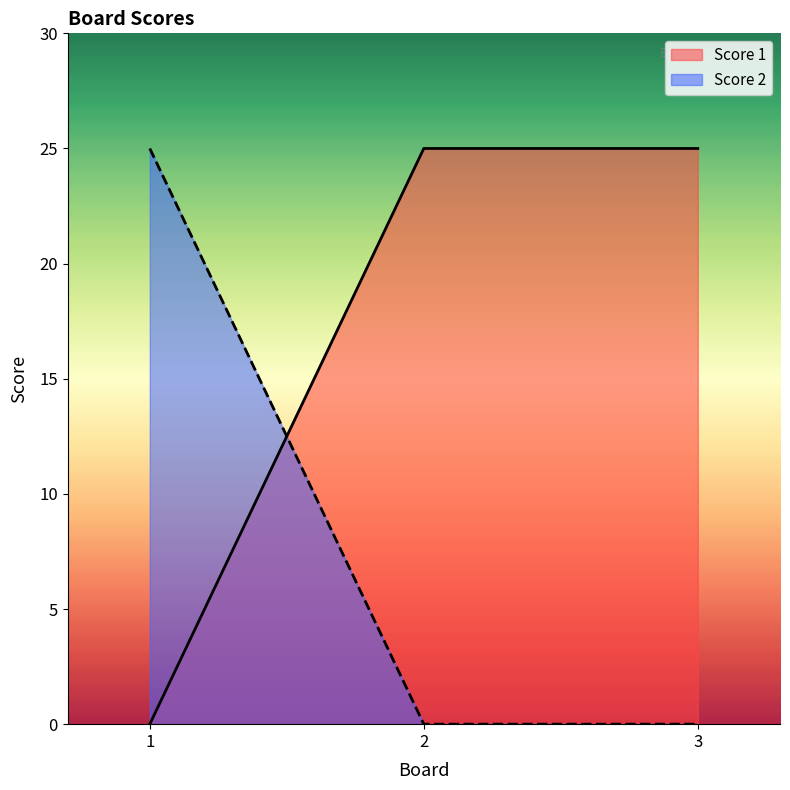

At which label is Score 1 closest to 12?

1